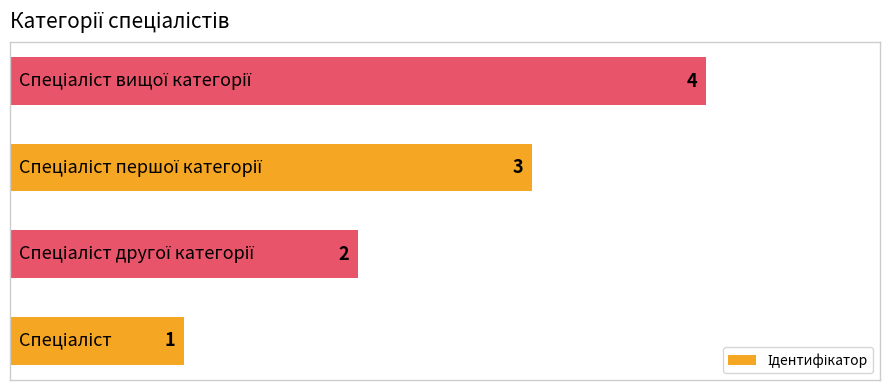

What is the sum of all values?

10